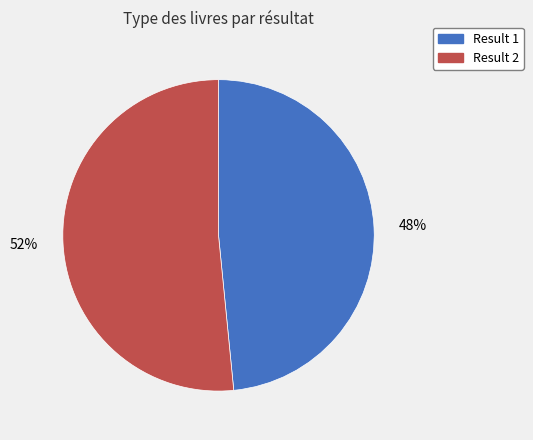

How many slices are in this pie chart?

2